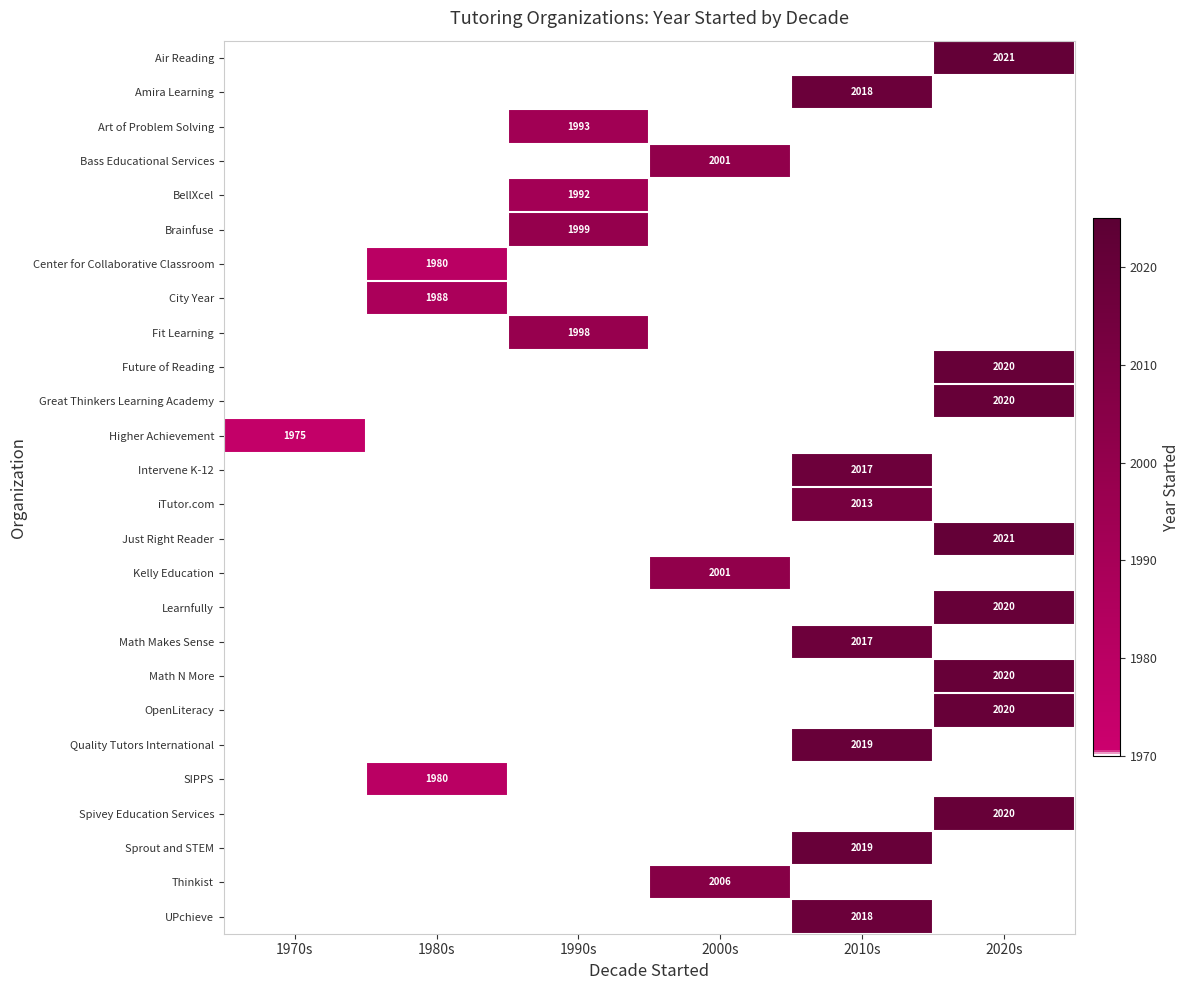

The Quality Tutors International series shows 2644 at 2010s. True or false?

False